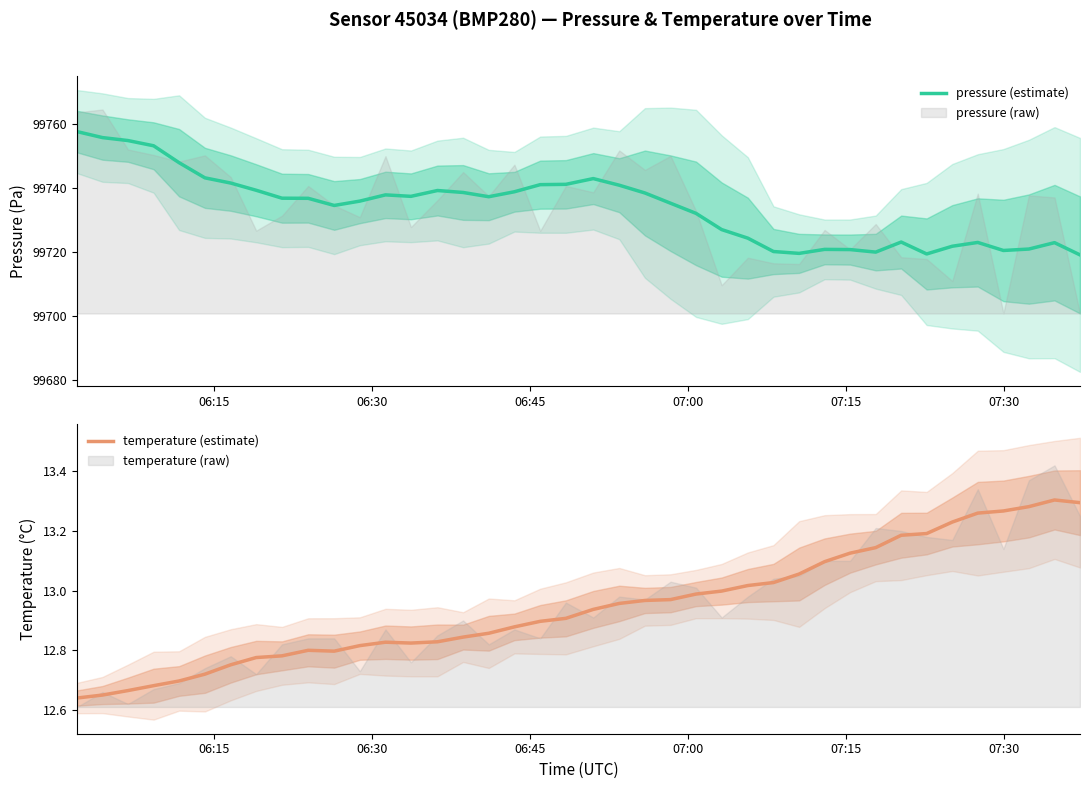

What is the average value of the pressure (estimate) series?

99734.0